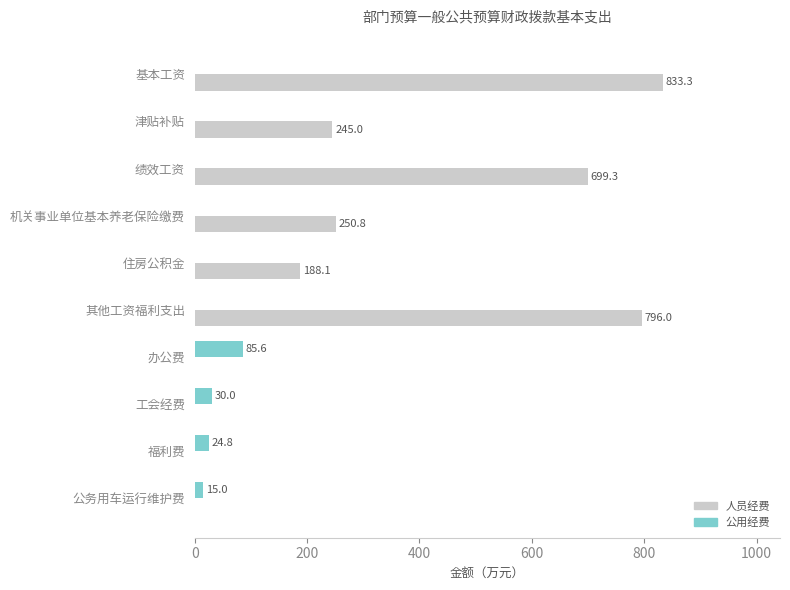

What is the sum of the 人员经费 values at 机关事业单位基本养老保险缴费 and 津贴补贴?

495.8